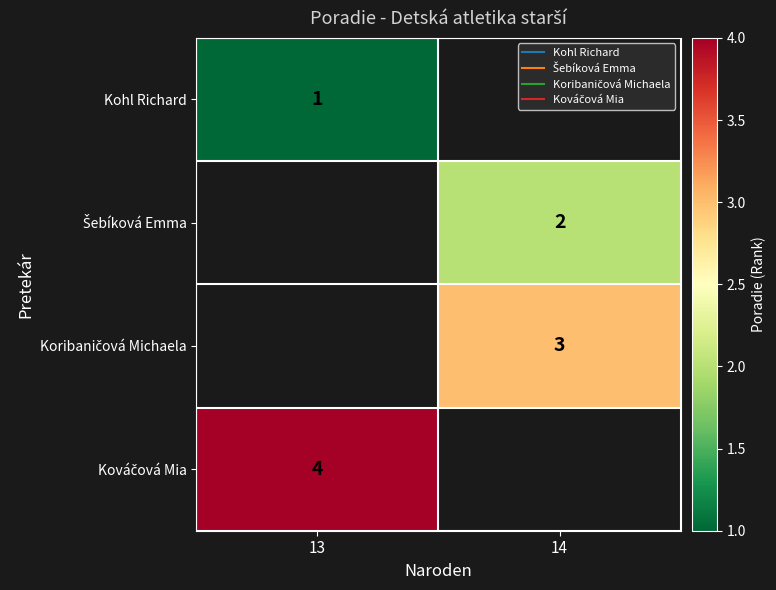

List the series in order of their overall mean, lowest first.

Kohl Richard, Šebíková Emma, Koribaničová Michaela, Kováčová Mia